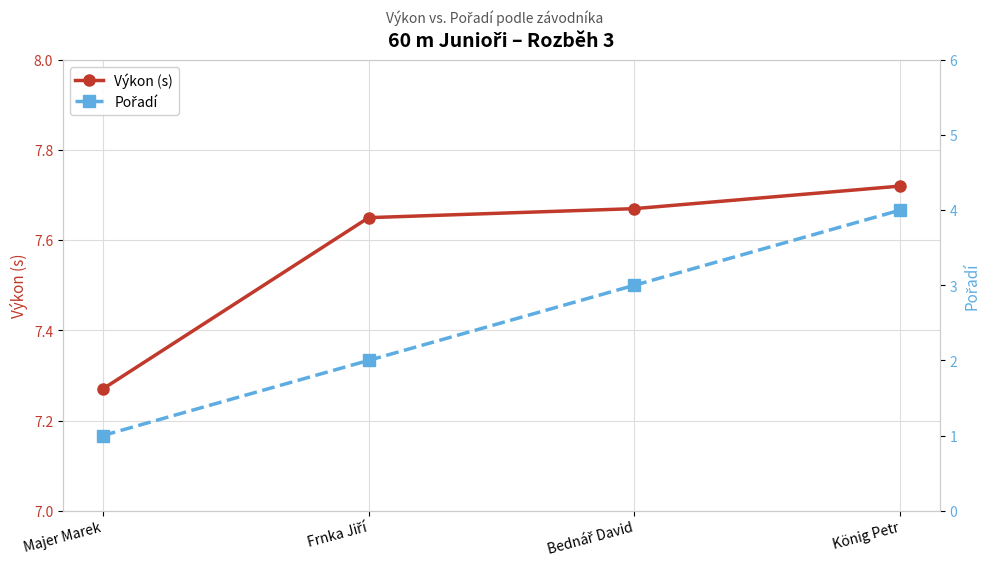

Reading right to left, list all the values displayed in this chart.

Výkon (s): König Petr=7.7	Bednář David=7.7	Frnka Jiří=7.7	Majer Marek=7.3
Pořadí: König Petr=4.0	Bednář David=3.0	Frnka Jiří=2.0	Majer Marek=1.0